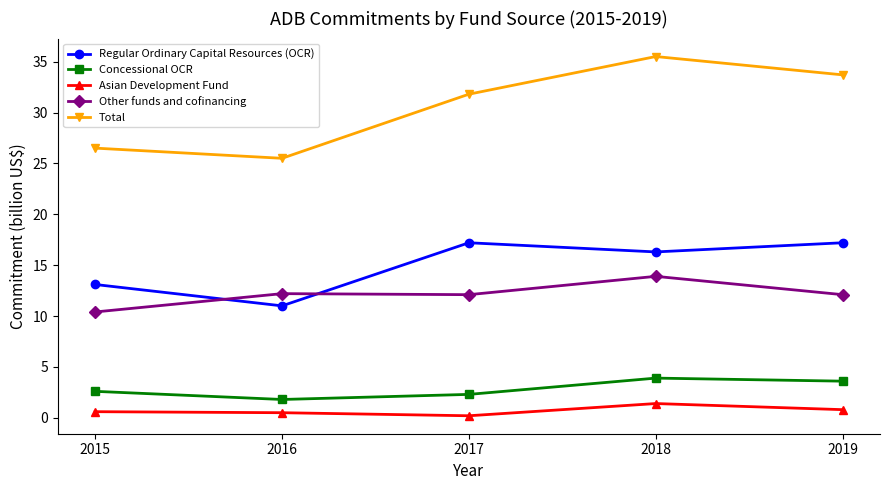

Does the chart display data point markers on the line(s)?

Yes